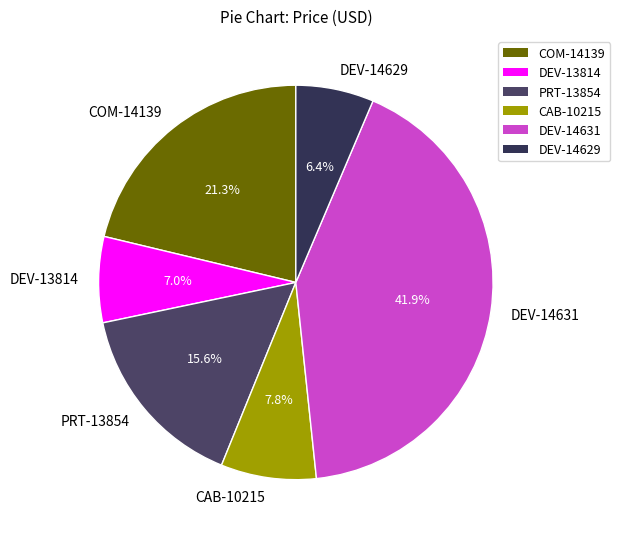

What is the ratio of the value at CAB-10215 to the value at DEV-13814?

1.1